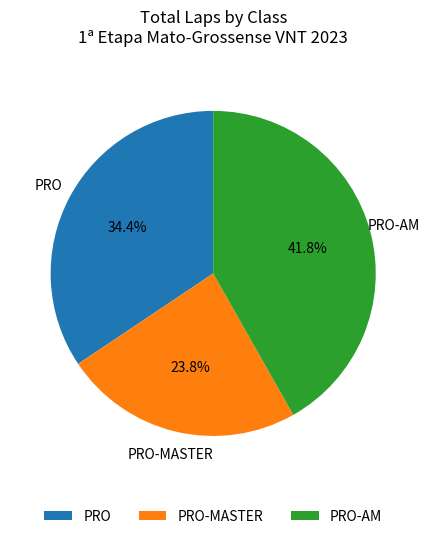

Between PRO-AM and PRO-MASTER, which is larger?

PRO-AM